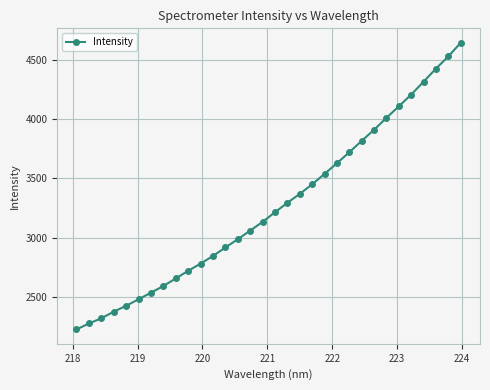

What is the value of the 27th point from the left?

4108.9